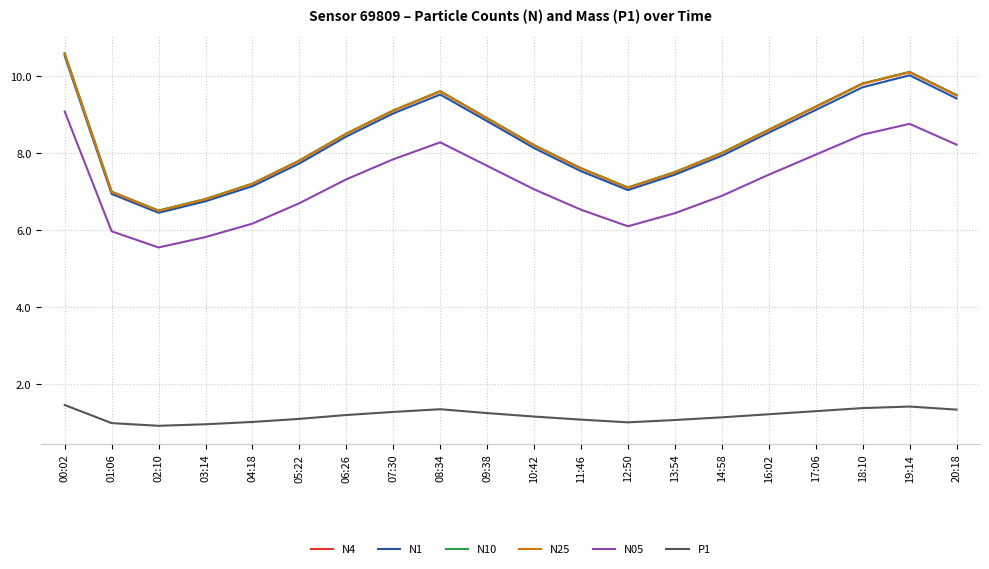

Is it true that P1 equals 1.0 at 01:06?

True